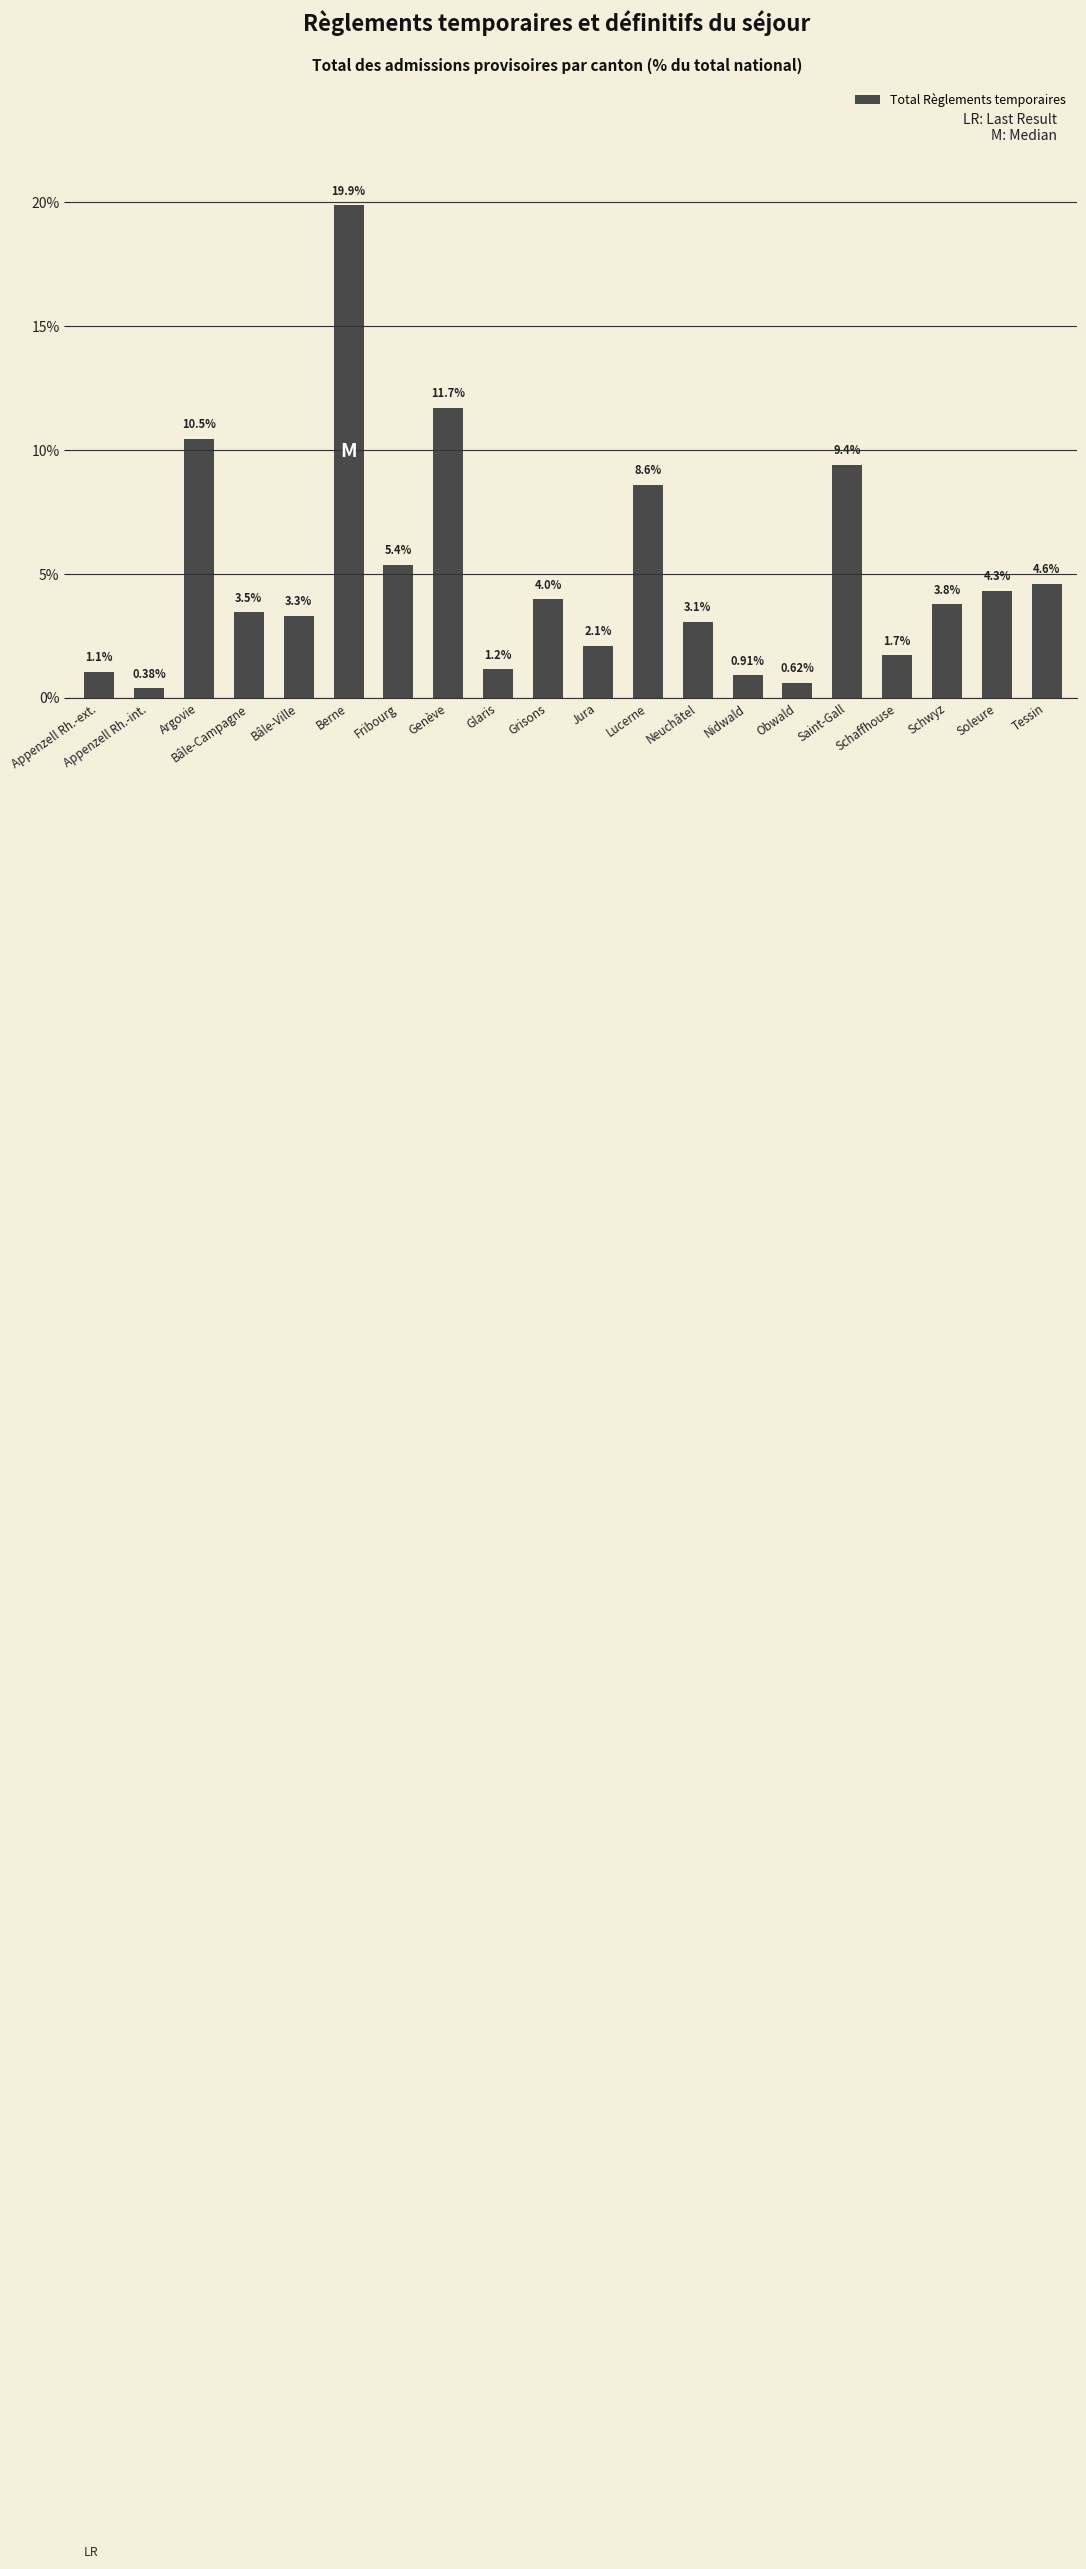

At which label does the data first exceed 3?

Argovie